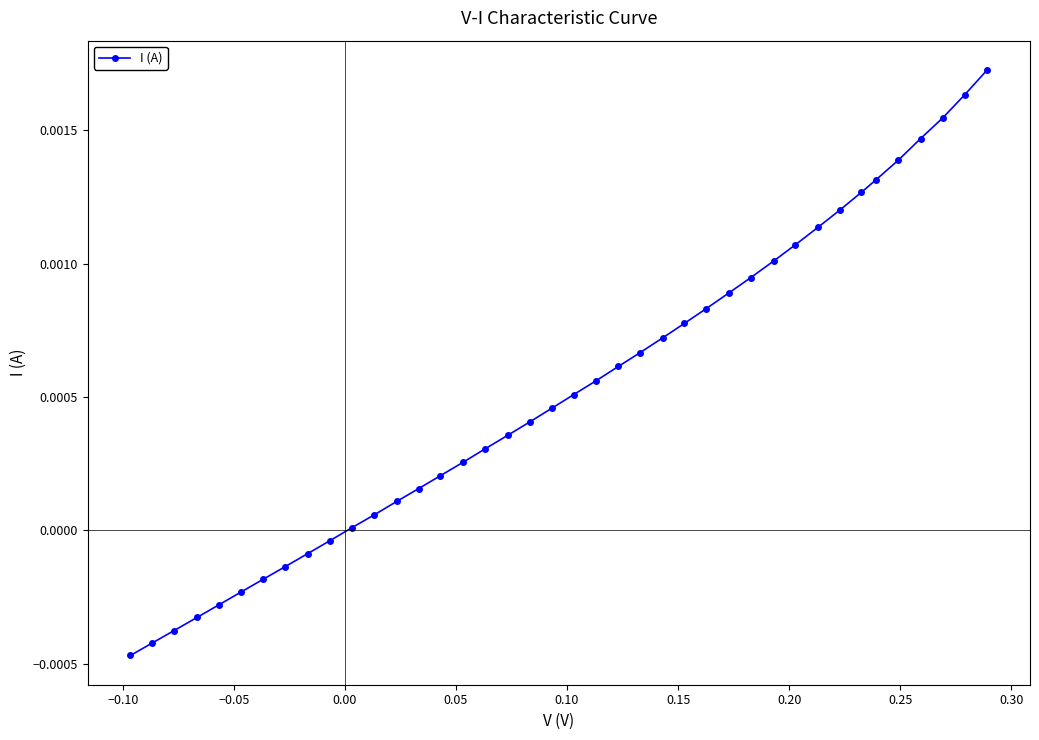

How many lines are shown in the chart?

1